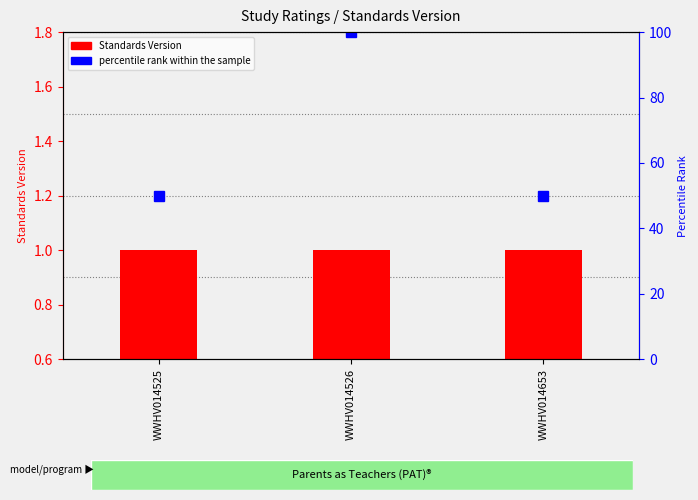

Which series has the widest spread of values?

percentile rank within the sample